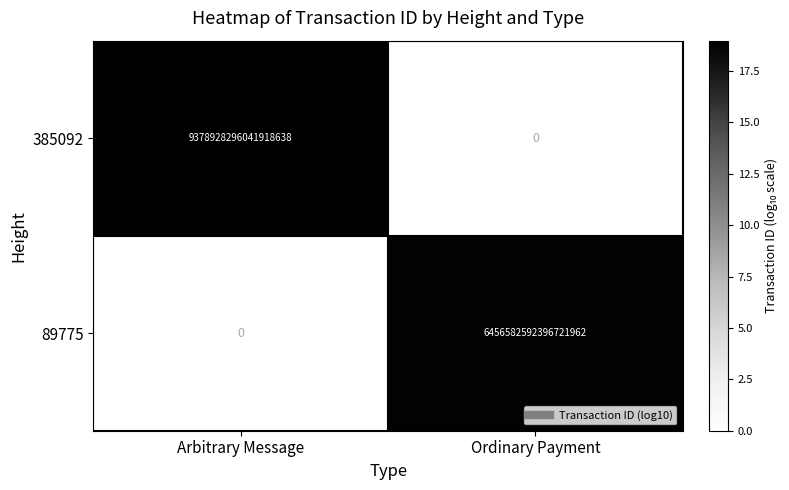

Which category has the lowest value in the 89775 series?

Arbitrary Message